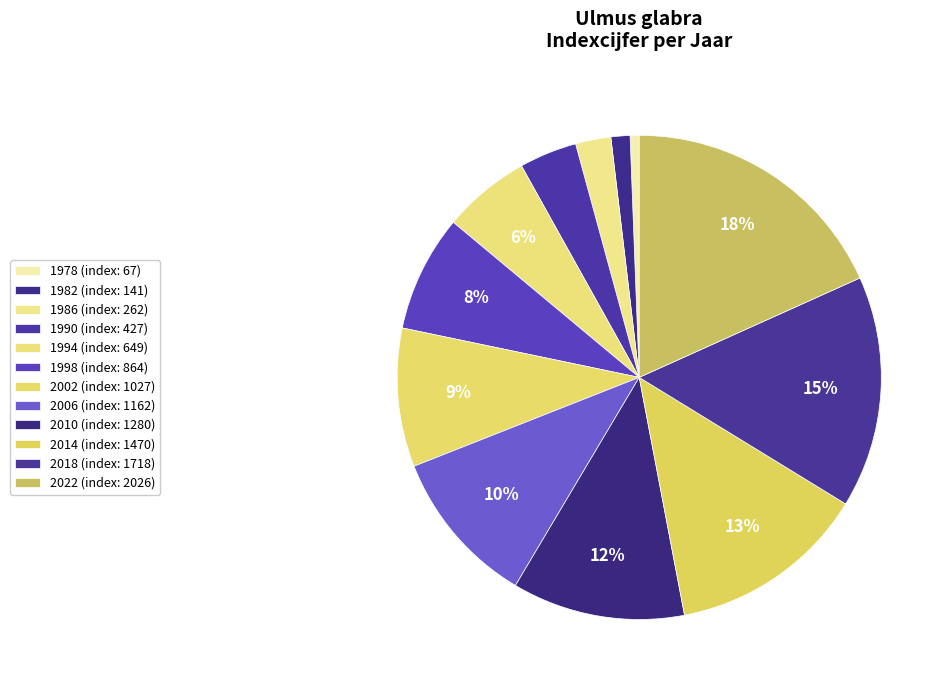

To the nearest percent, what is the difference between the largest and smallest slice percentages?

18%